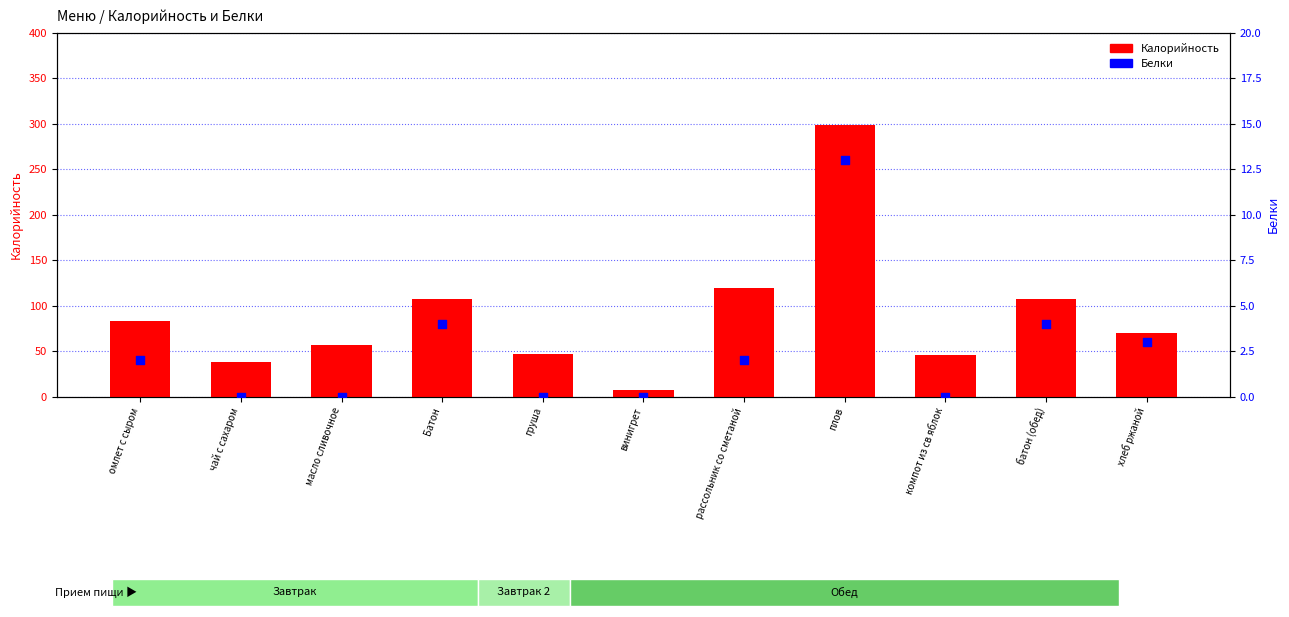

At which category is the sum across all series the highest?

плов